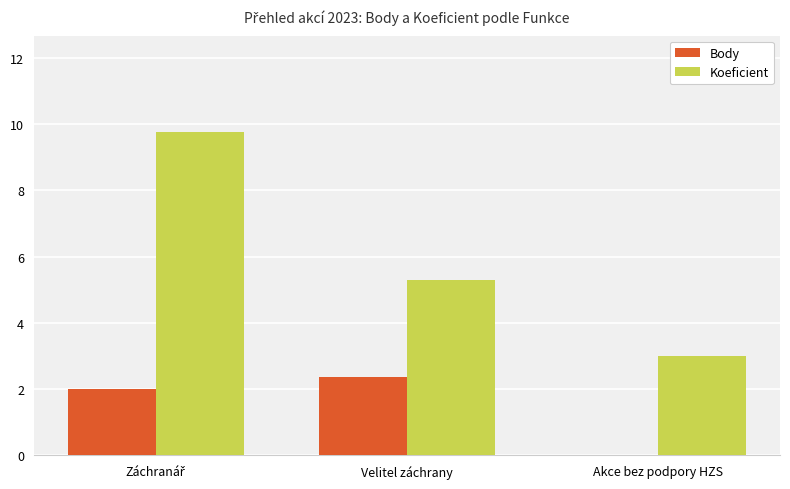

Which category has the highest value in the Body series?

Velitel záchrany